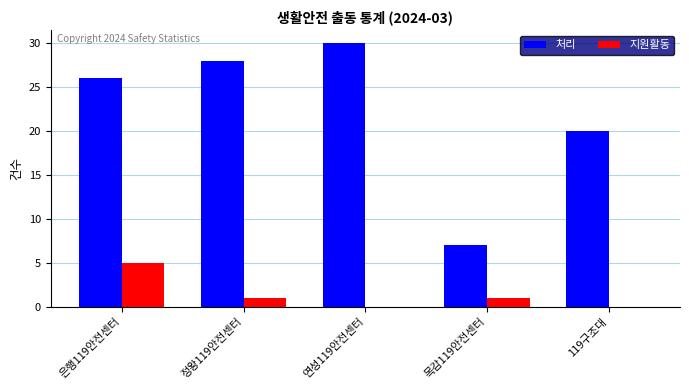

What is the highest value of the 지원활동 series?

5